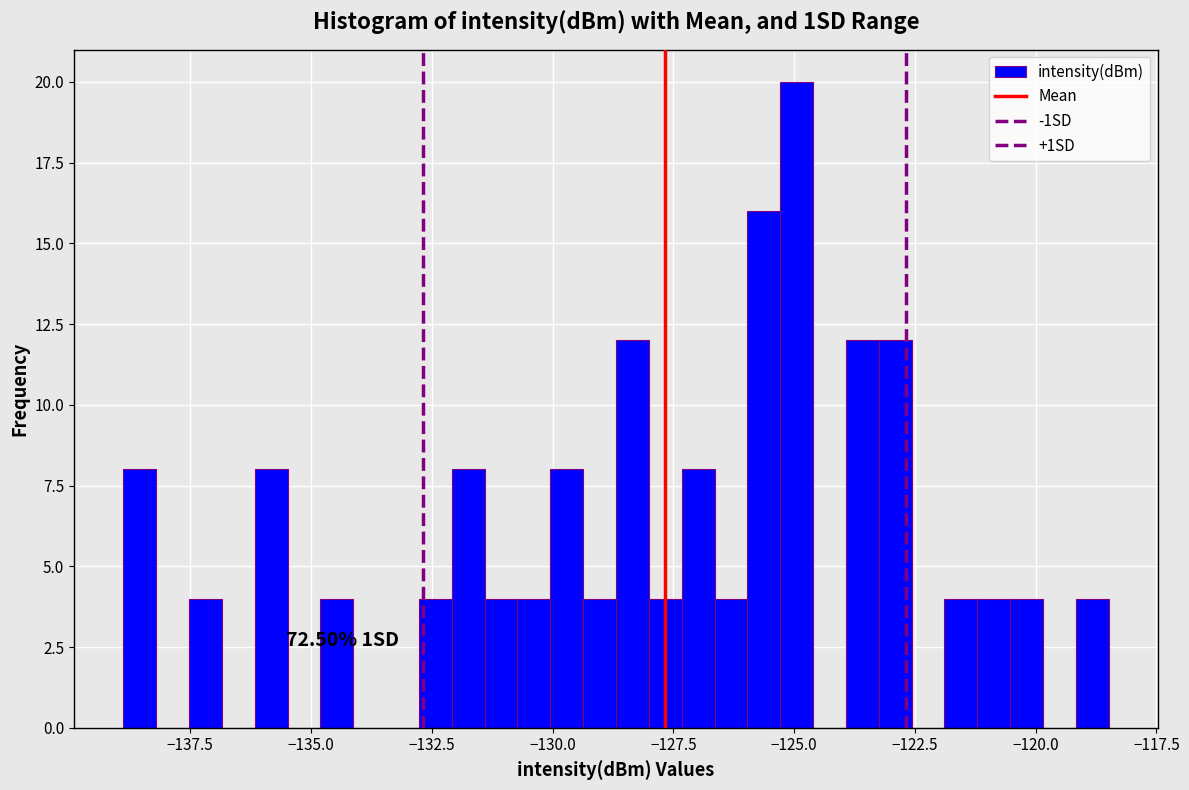

Read against the x-axis, roughly where is the centre of the tallest bar?

-125.0